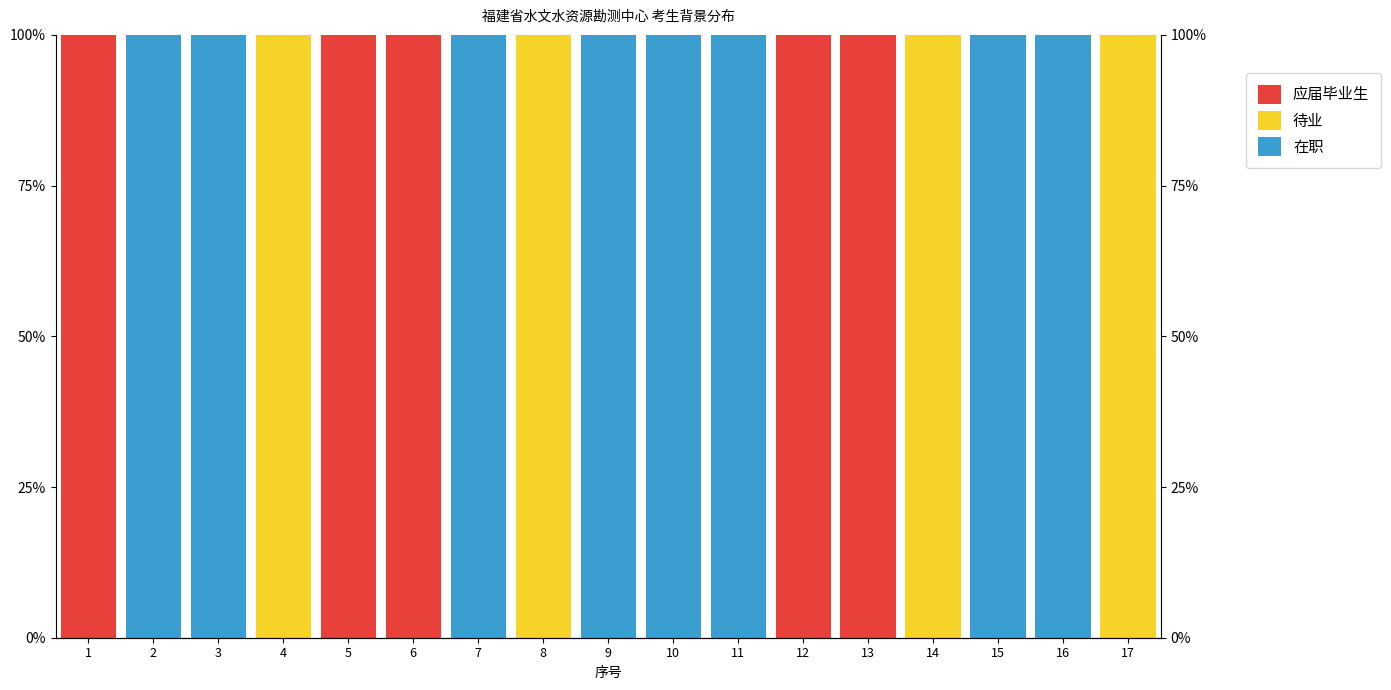

At which category is the sum across all series the highest?

1